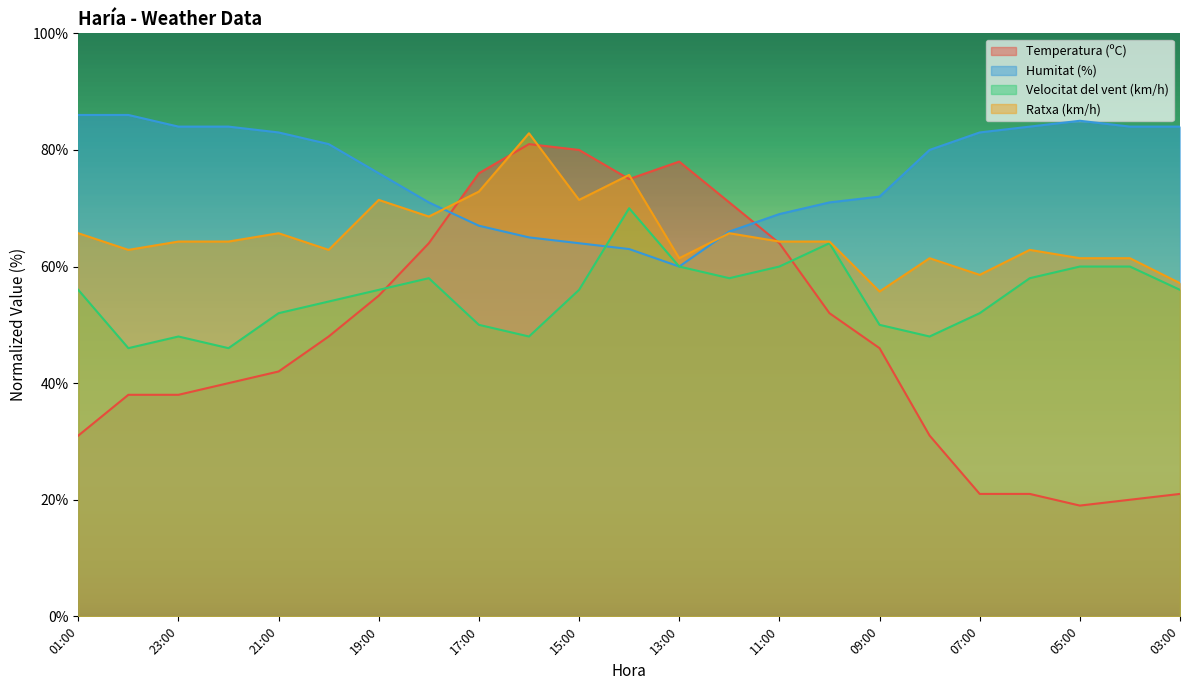

What is the label of the 10th point from the right?

12:00